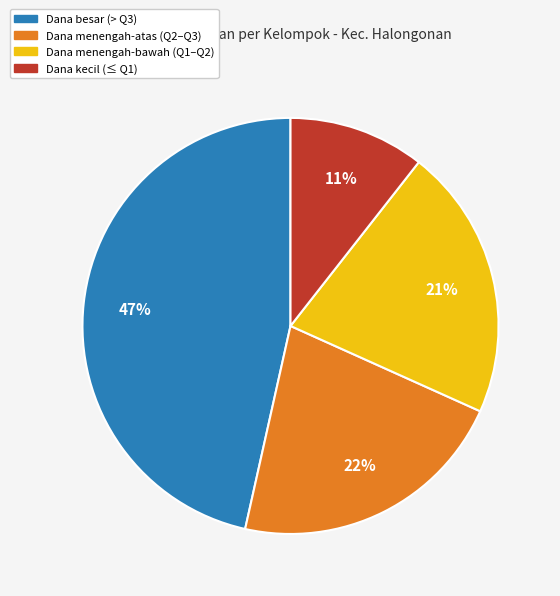

Count the number of slices in the pie.

4